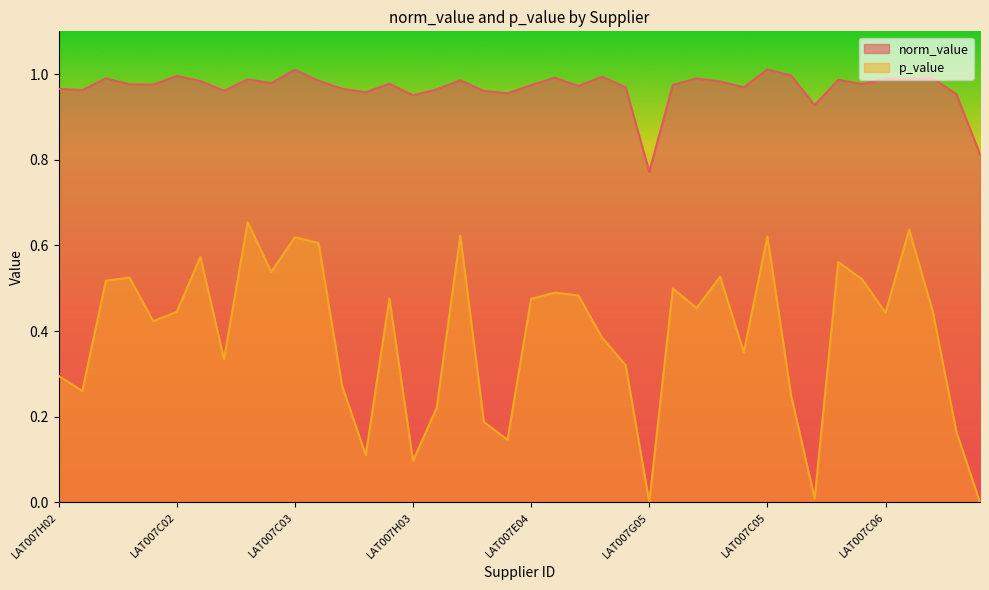

What is the value of the p_value point at the 9th from the left?

0.7